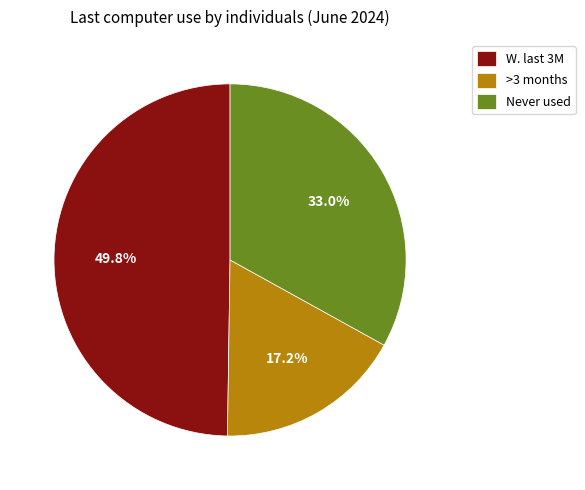

What percentage do Never used and >3 months together represent?

50.2%